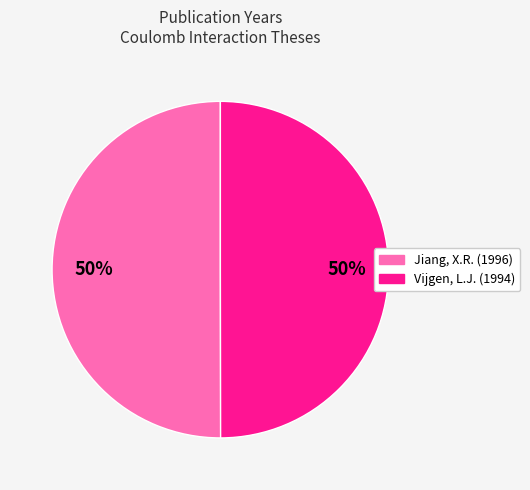

Do Jiang, X.R. (1996) and Vijgen, L.J. (1994) together represent more than half of the pie?

Yes